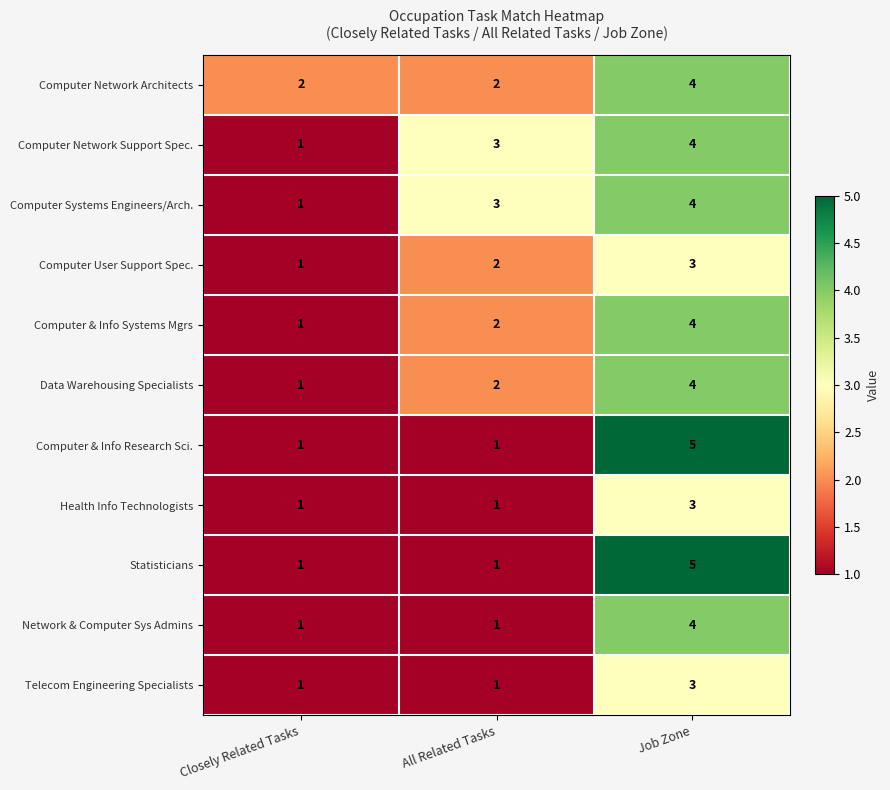

What is the total value across all series at Job Zone?

43